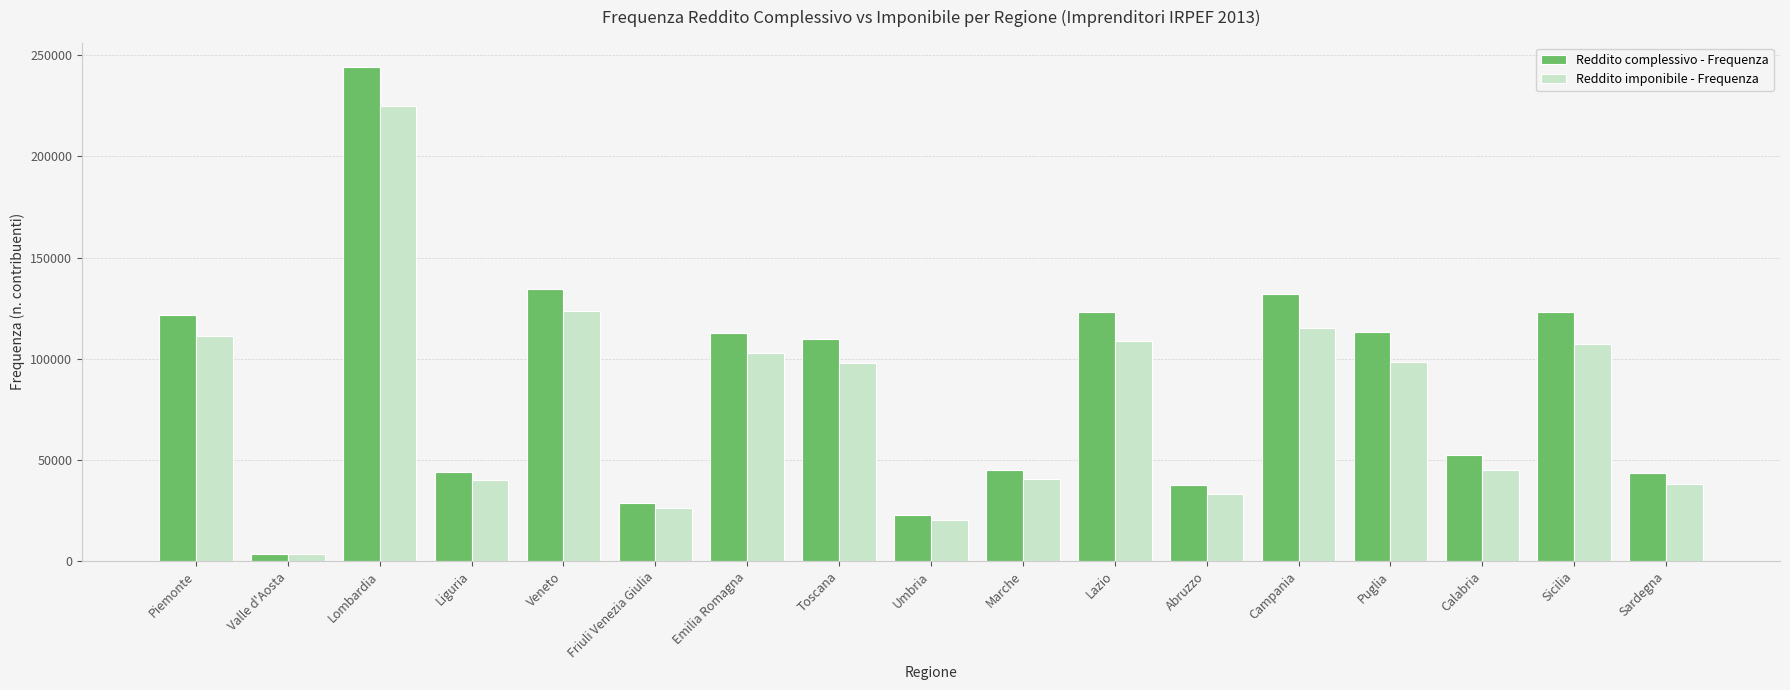

What is the highest value of the Reddito imponibile - Frequenza series?

224772